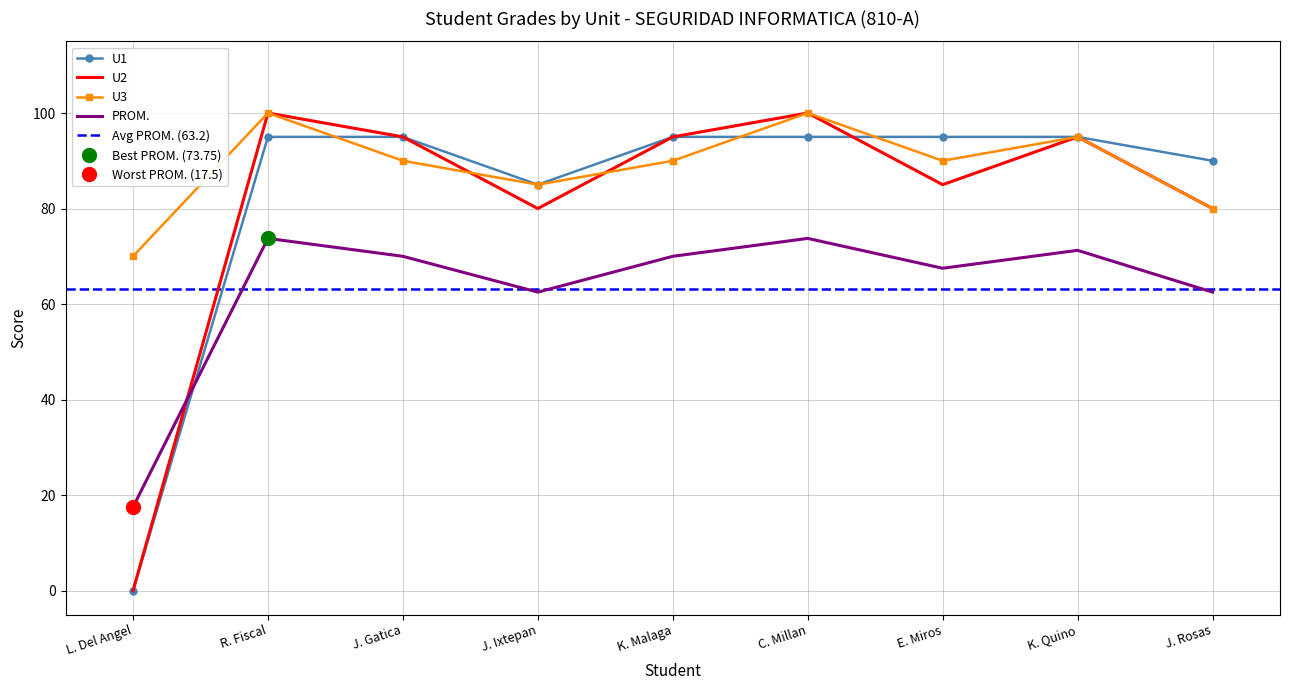

True or false: U3 and PROM. cross at least once.

False